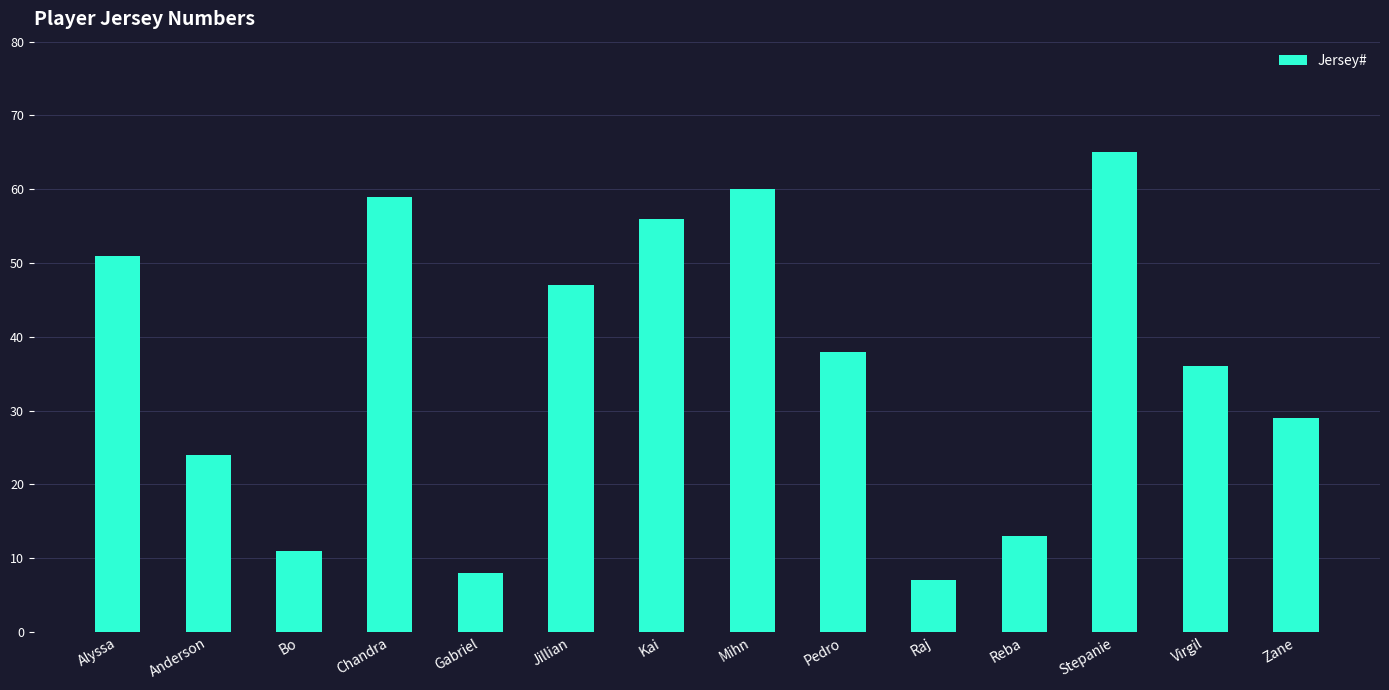

Reading right to left, extract all data points from this chart.

Zane=29	Virgil=36	Stepanie=65	Reba=13	Raj=7	Pedro=38	Mihn=60	Kai=56	Jillian=47	Gabriel=8	Chandra=59	Bo=11	Anderson=24	Alyssa=51